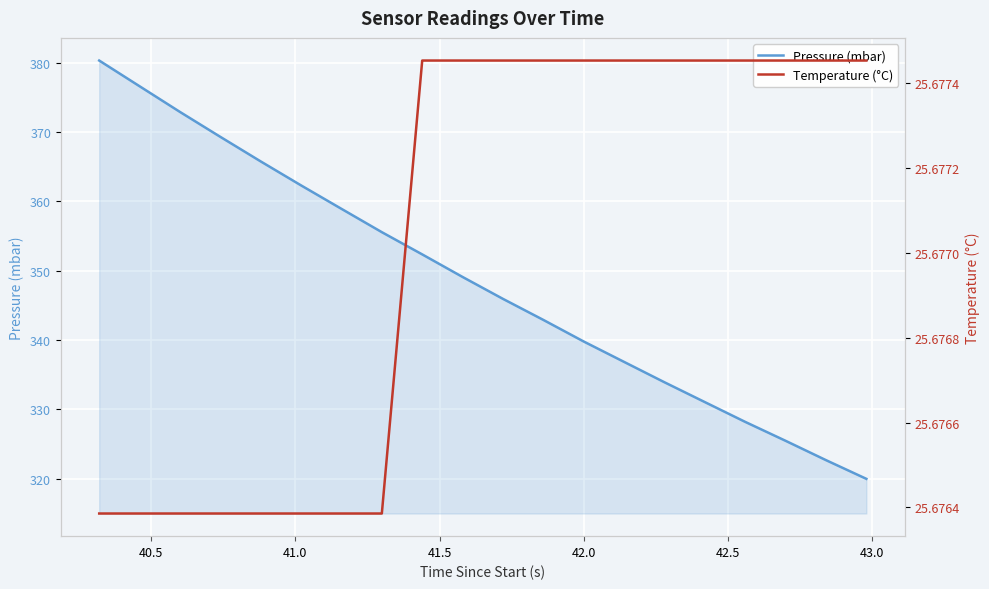

What is the minimum value for Pressure (mbar)?

320.0